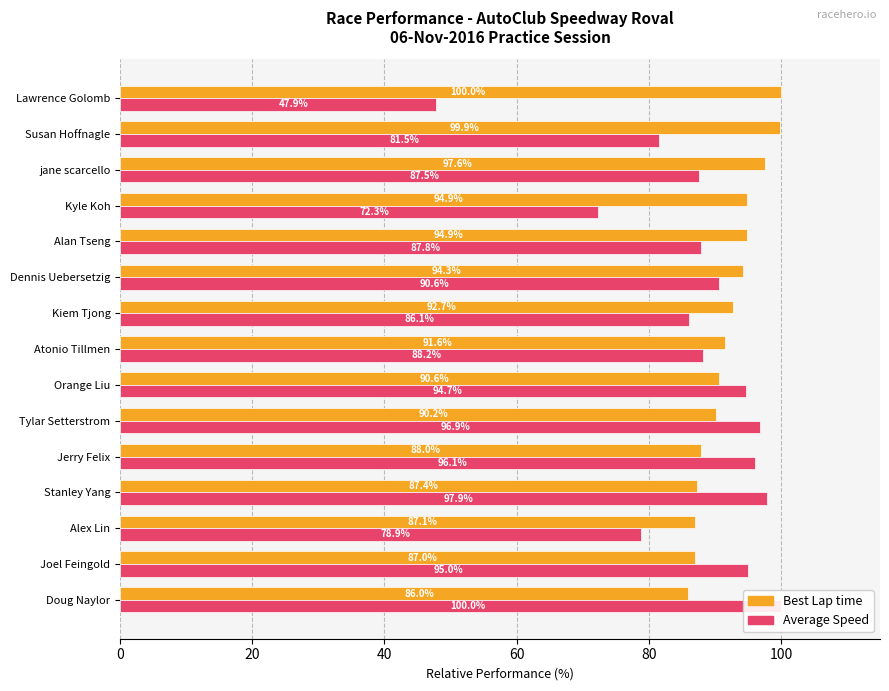

Is the value of Average Speed at Joel Feingold greater than the value of Best Lap time at Doug Naylor?

Yes